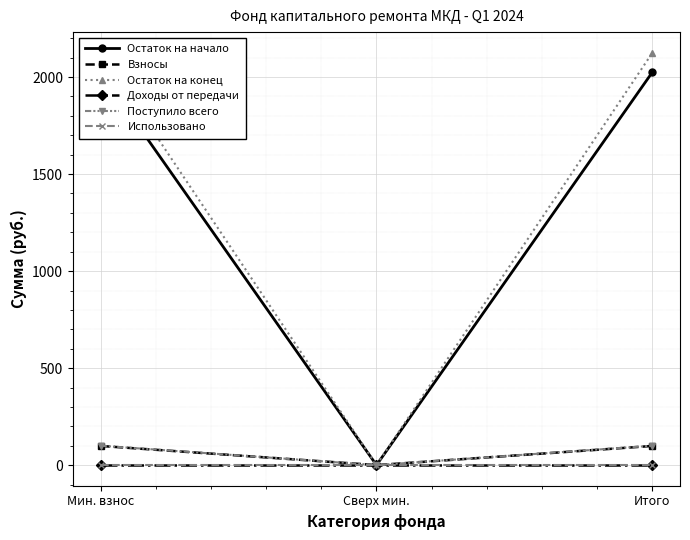

How many lines are shown in the chart?

6